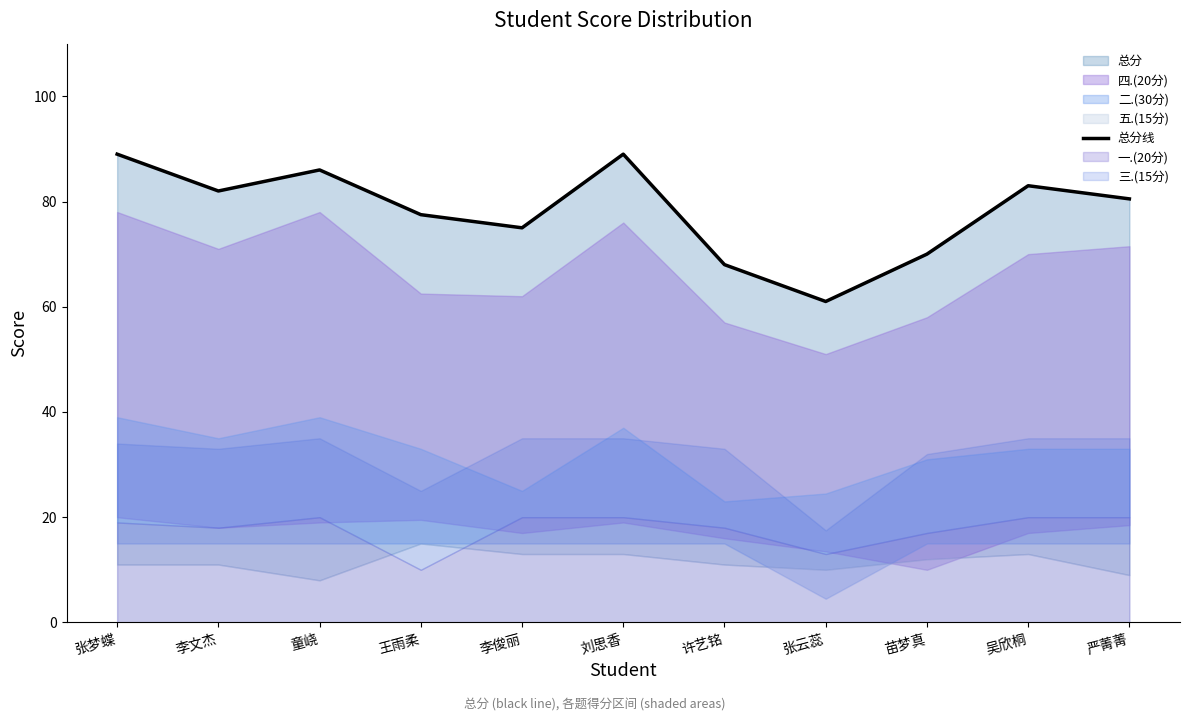

What is the change in value from 许艺铭 to 张云蕊?

-7.0